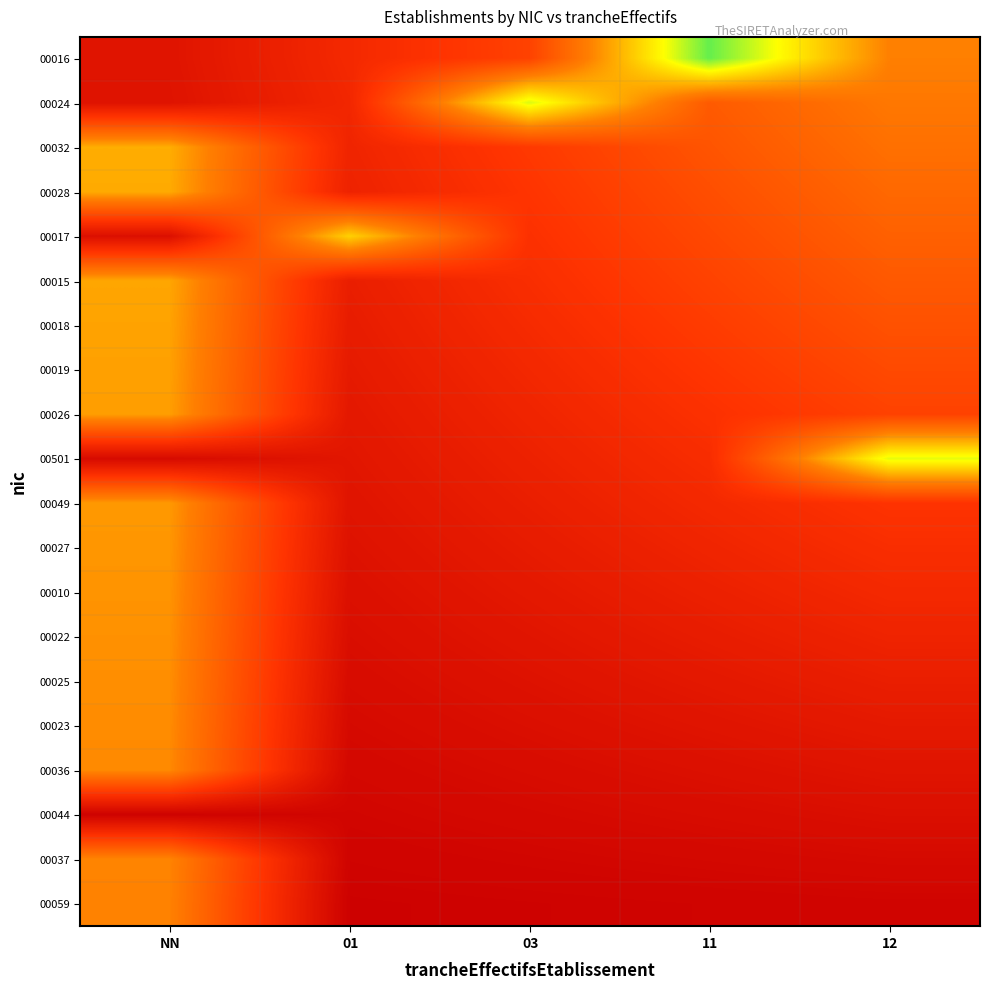

Which series changed the most between 01 and 03?

00024